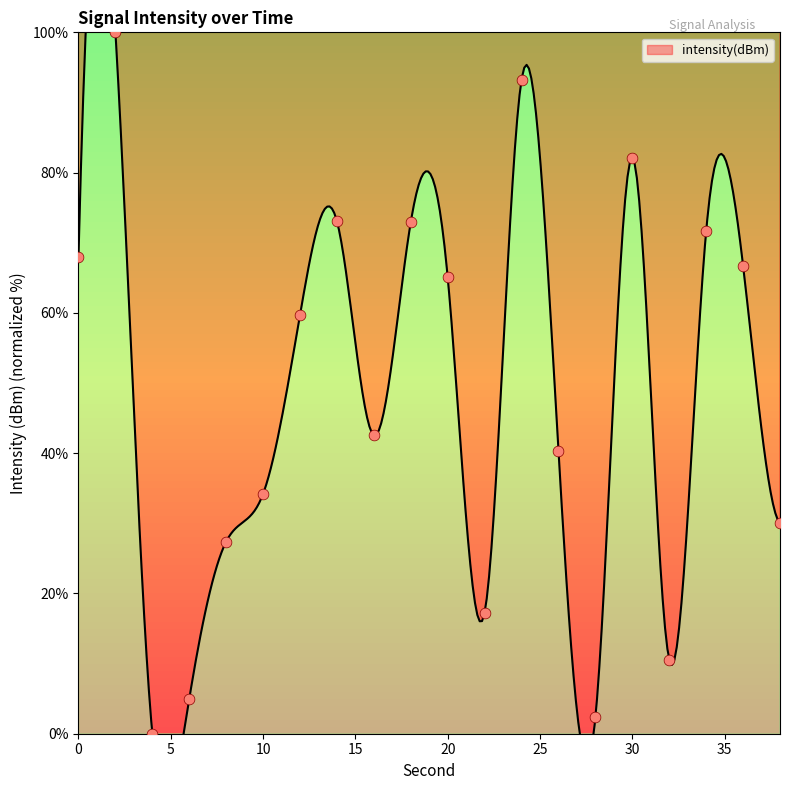

What is the change in value from 20 to 38?

-35.1